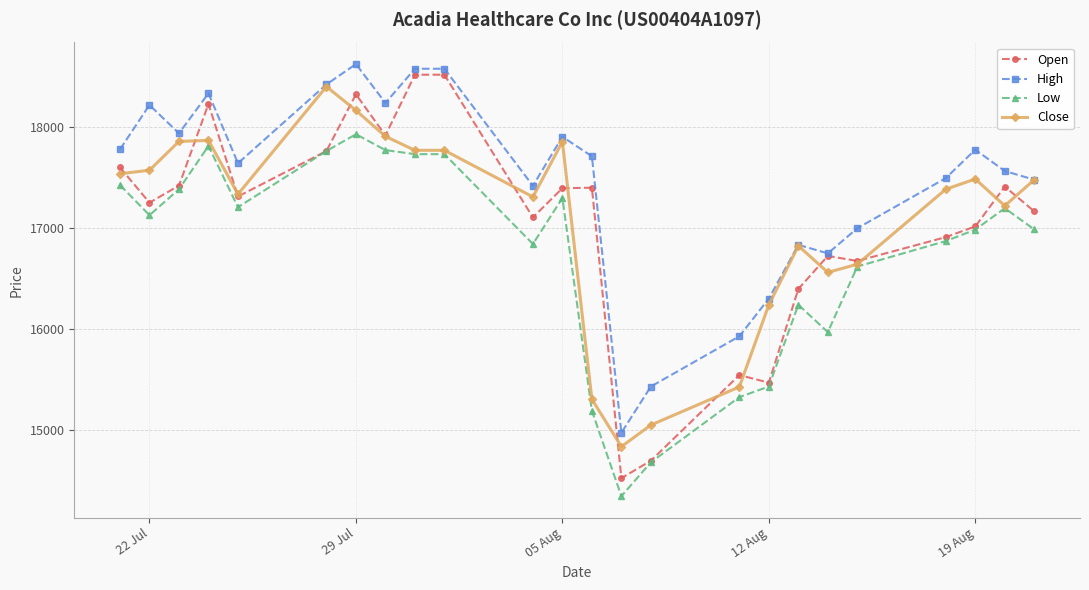

What is the minimum value for Open?

14523